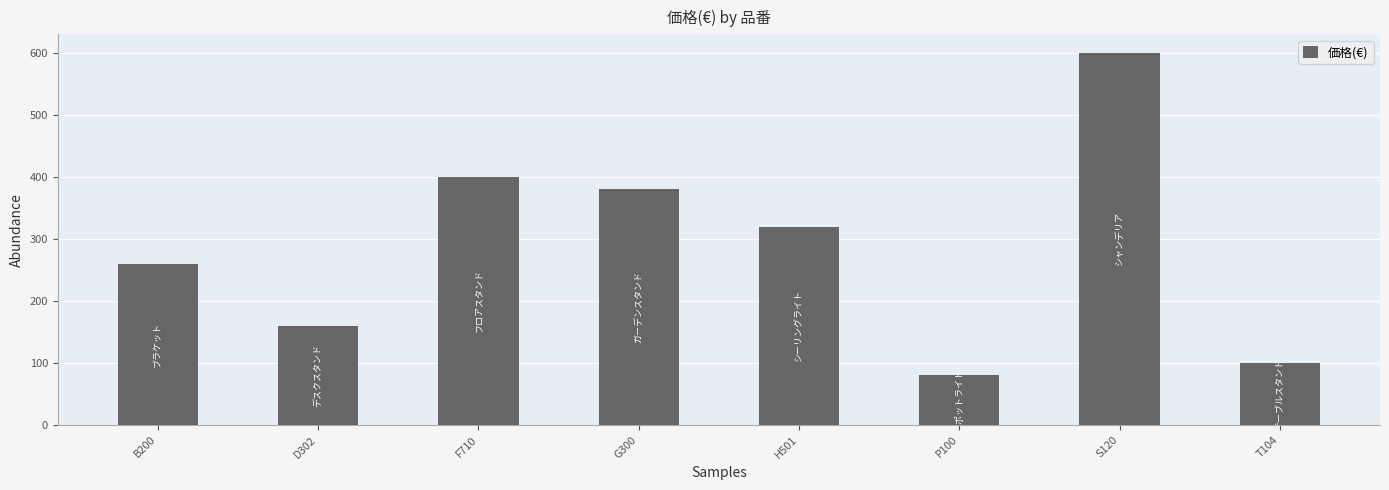

What is the difference between the values at H501 and D302?

160